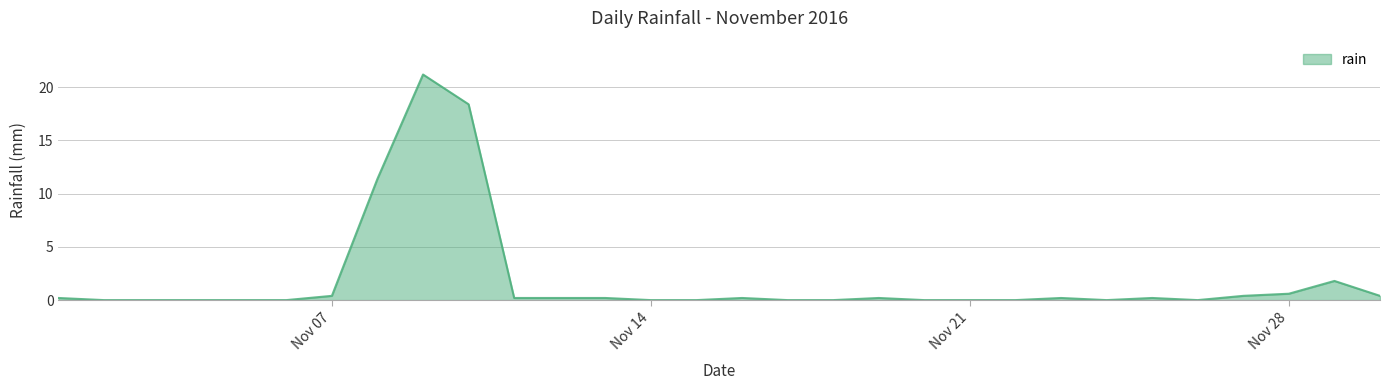

What is the greatest value displayed?

21.2